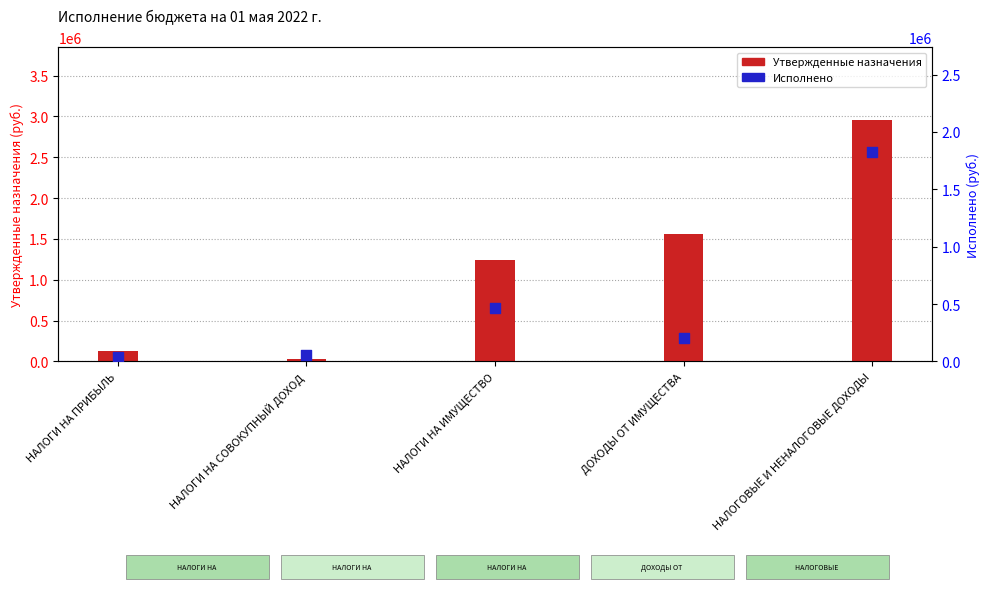

At which category is the sum across all series the highest?

НАЛОГОВЫЕ И НЕНАЛОГОВЫЕ ДОХОДЫ